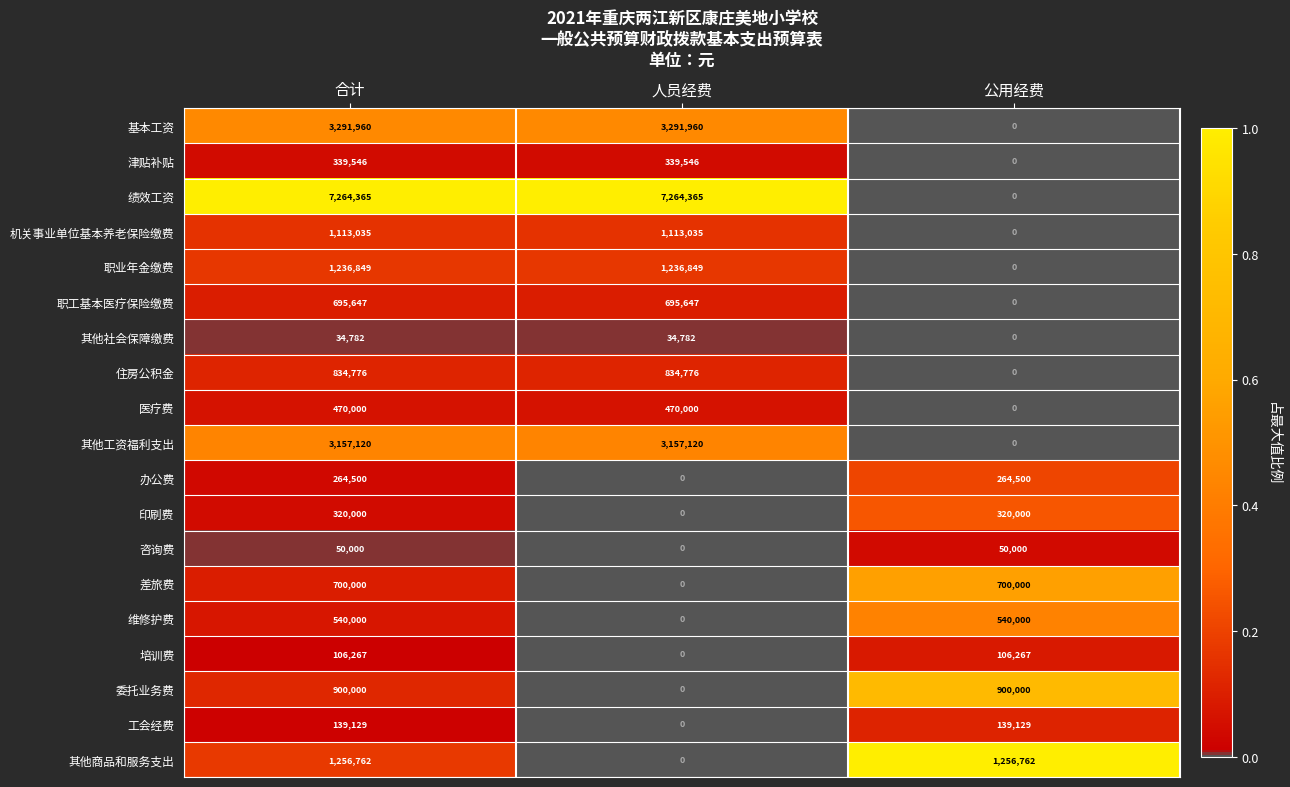

Rank the series at 合计 from lowest to highest value.

其他社会保障缴费, 咨询费, 培训费, 工会经费, 办公费, 印刷费, 津贴补贴, 医疗费, 维修护费, 职工基本医疗保险缴费, 差旅费, 住房公积金, 委托业务费, 机关事业单位基本养老保险缴费, 职业年金缴费, 其他商品和服务支出, 其他工资福利支出, 基本工资, 绩效工资